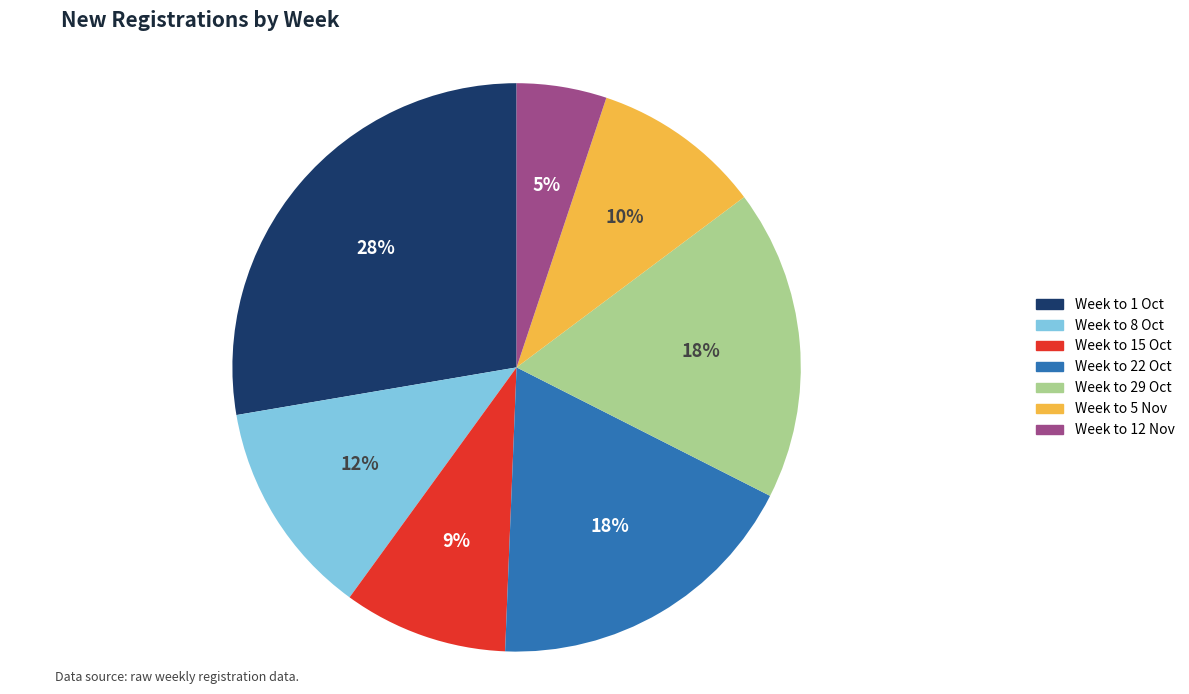

Combined, do Week to 1 Oct and Week to 15 Oct account for over 50%?

No